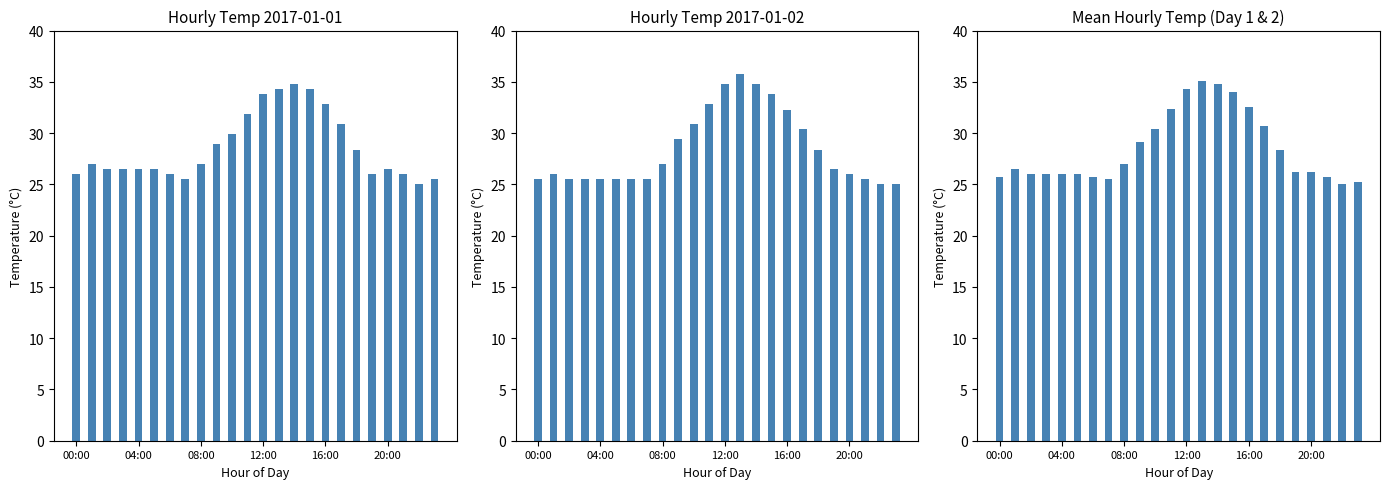

Between 16 and 17, which series saw the biggest shift?

temp (2017-01-01)